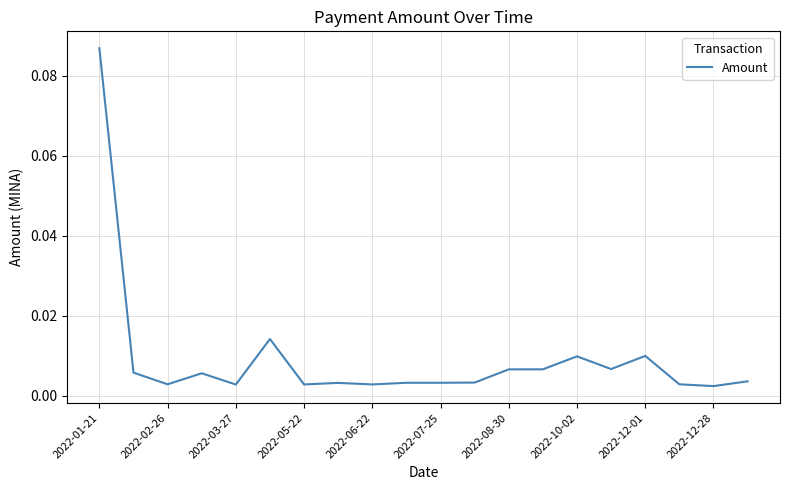

Which label corresponds to the largest value in the chart?

2022-01-21